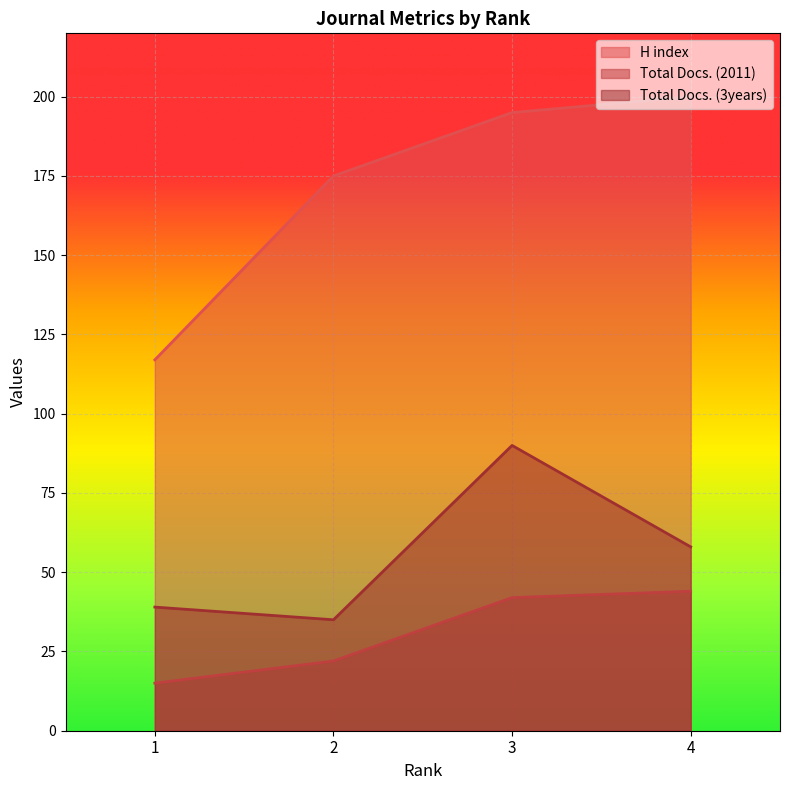

True or false: H index and Total Docs. (3years) intersect in this chart.

False